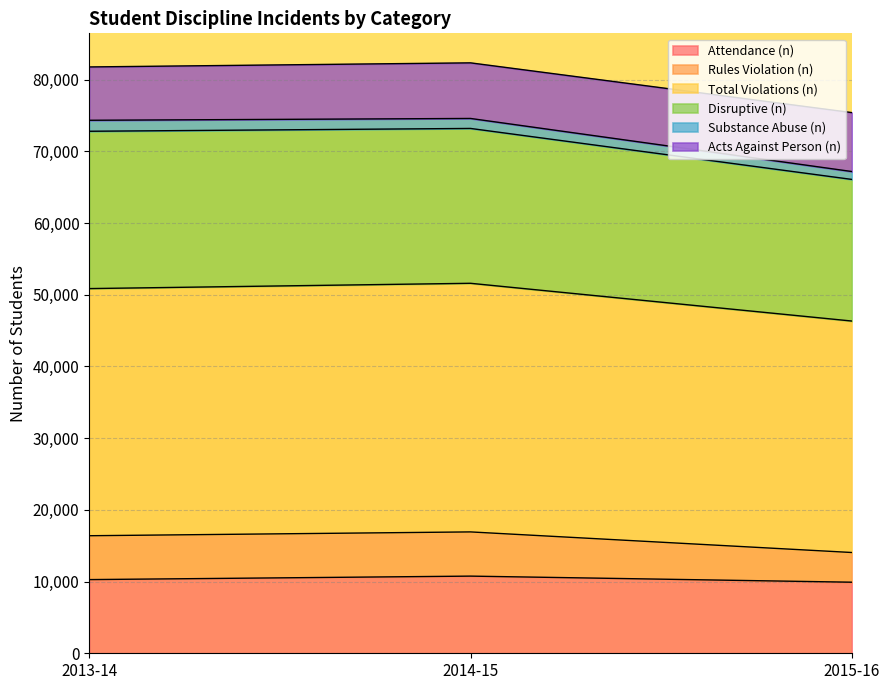

How many values in the Disruptive (n) series are below 72809?

1